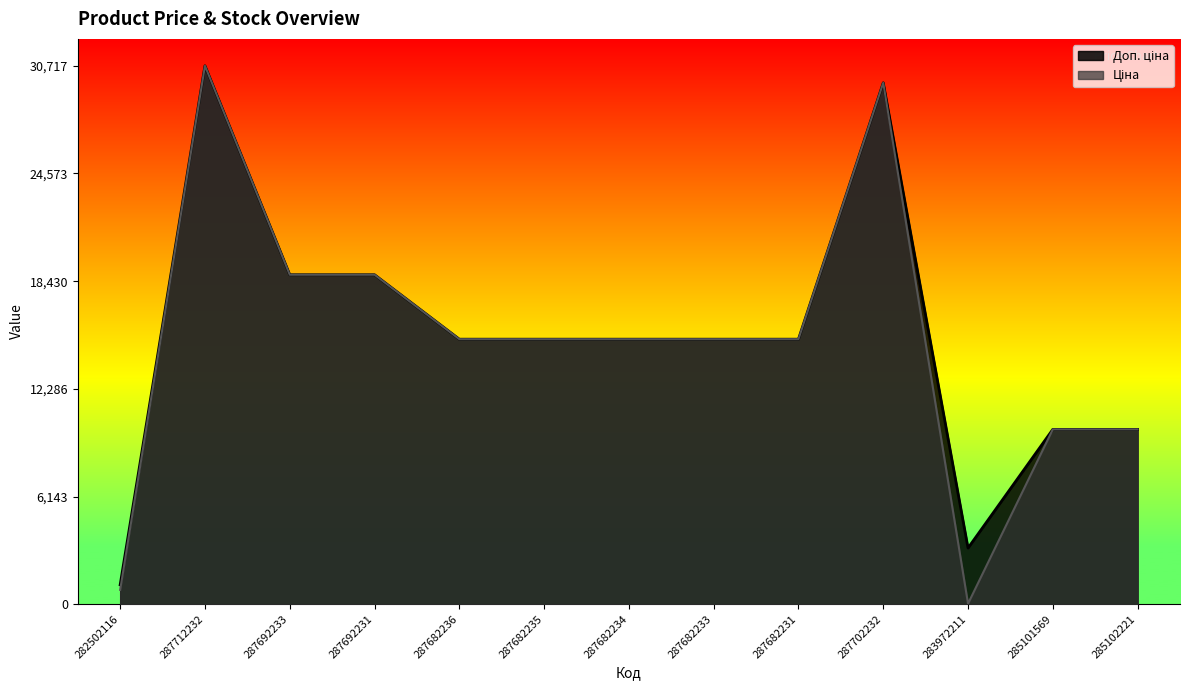

What is the label of the 13th point from the right?

282502116